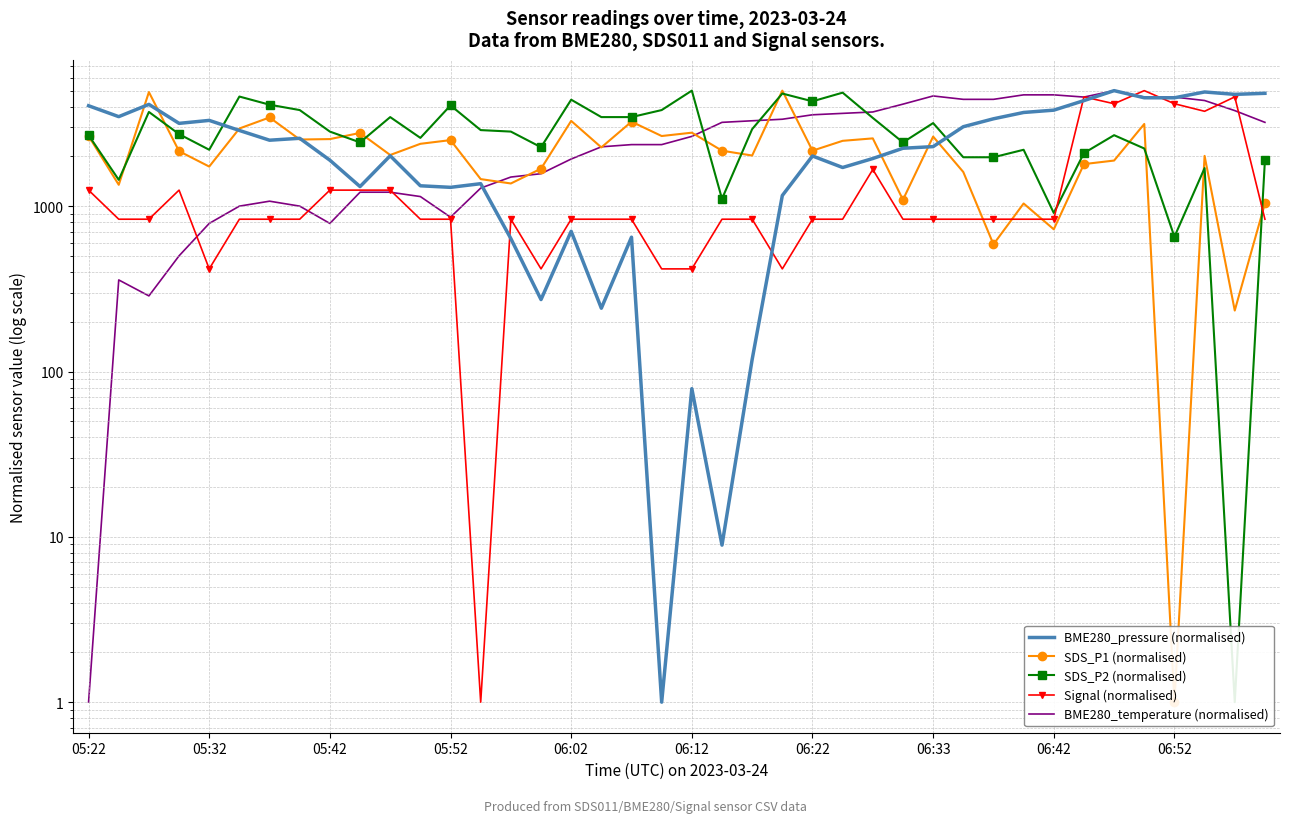

In SDS_P1 (normalised), how many points are lower than both neighbors (excluding endpoints)?

14